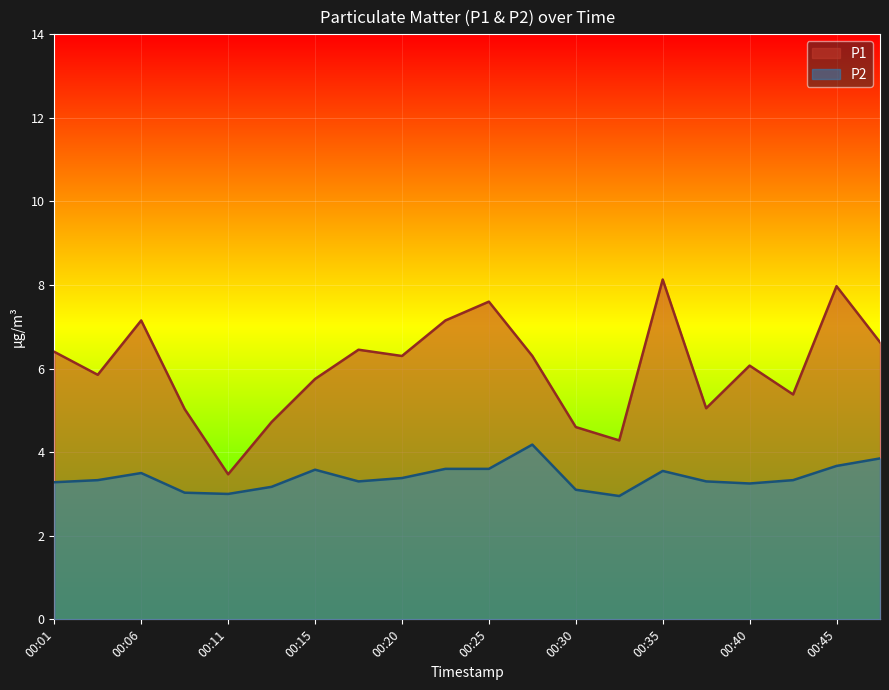

Which series has the widest spread of values?

P1